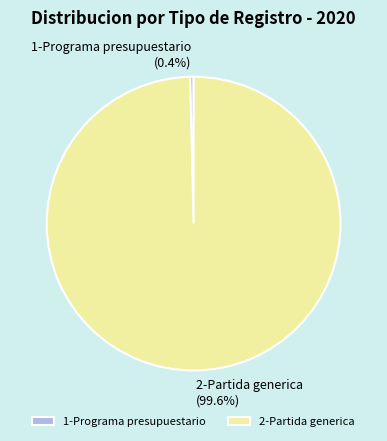

Count the number of slices in the pie.

2